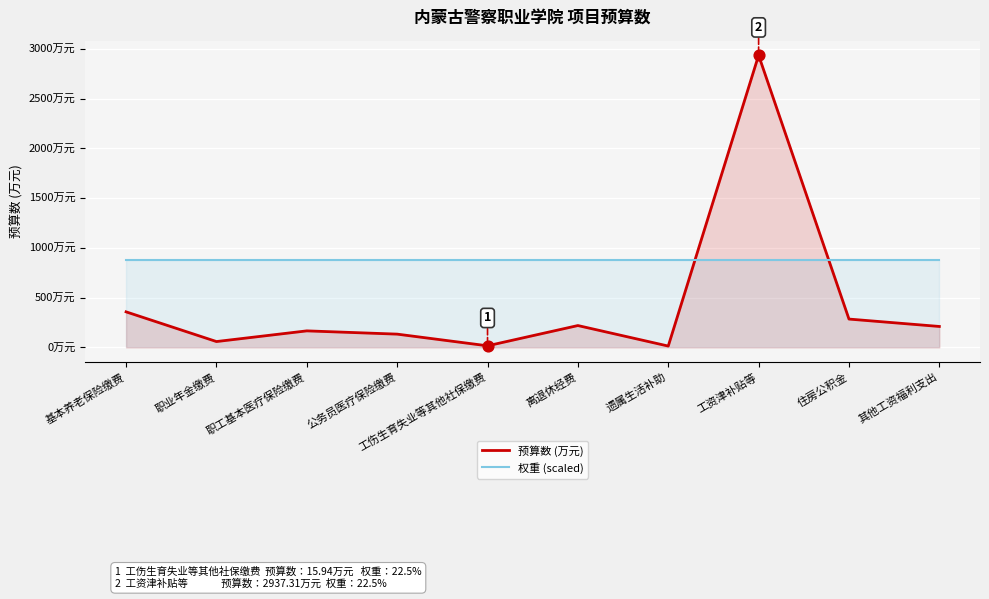

At which category is the sum across all series the highest?

工资津补贴等